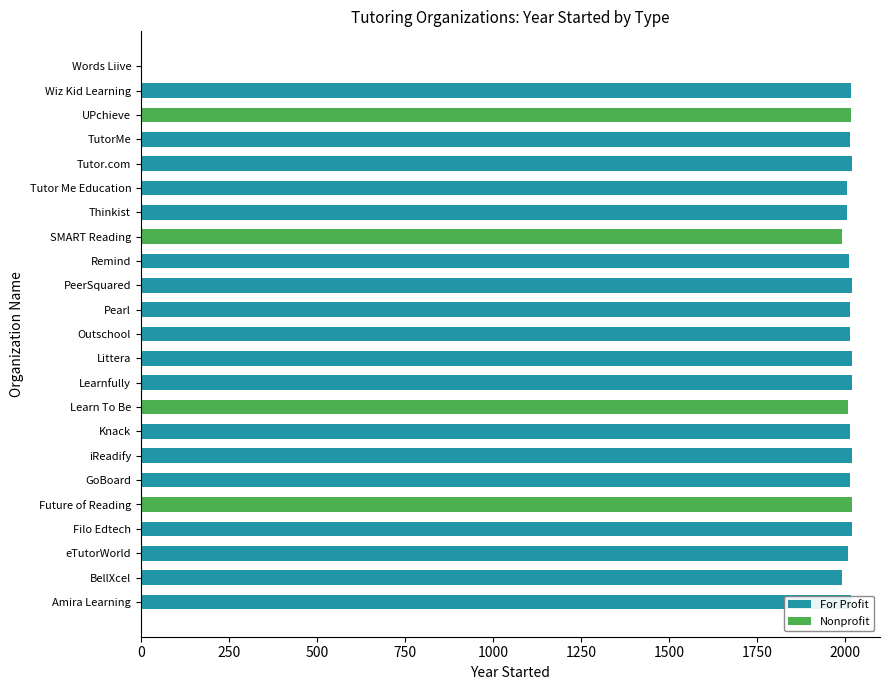

The value of For Profit at Tutor.com is 3624. True or false?

False